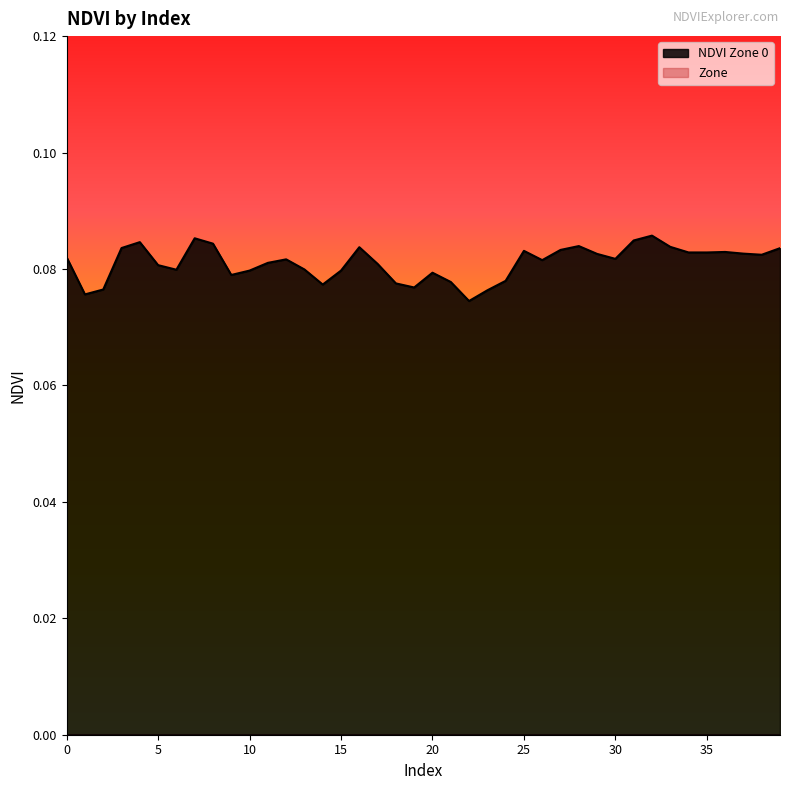

True or false: the data has more than 1 interior local peaks.

True